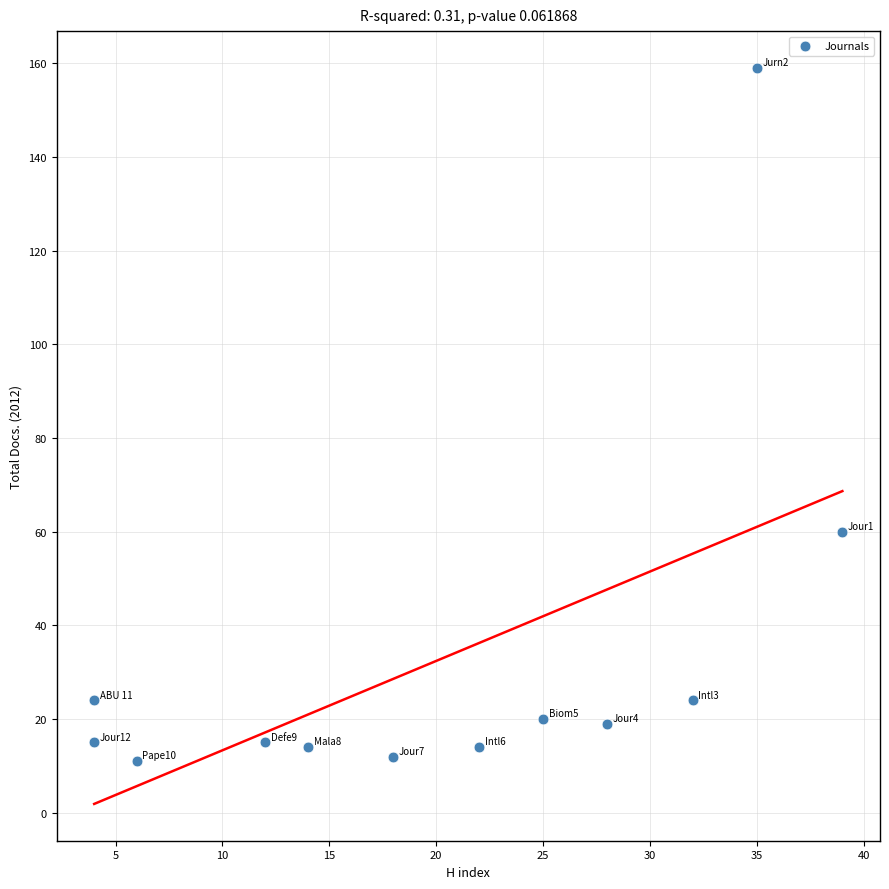

What is the average X value?

20